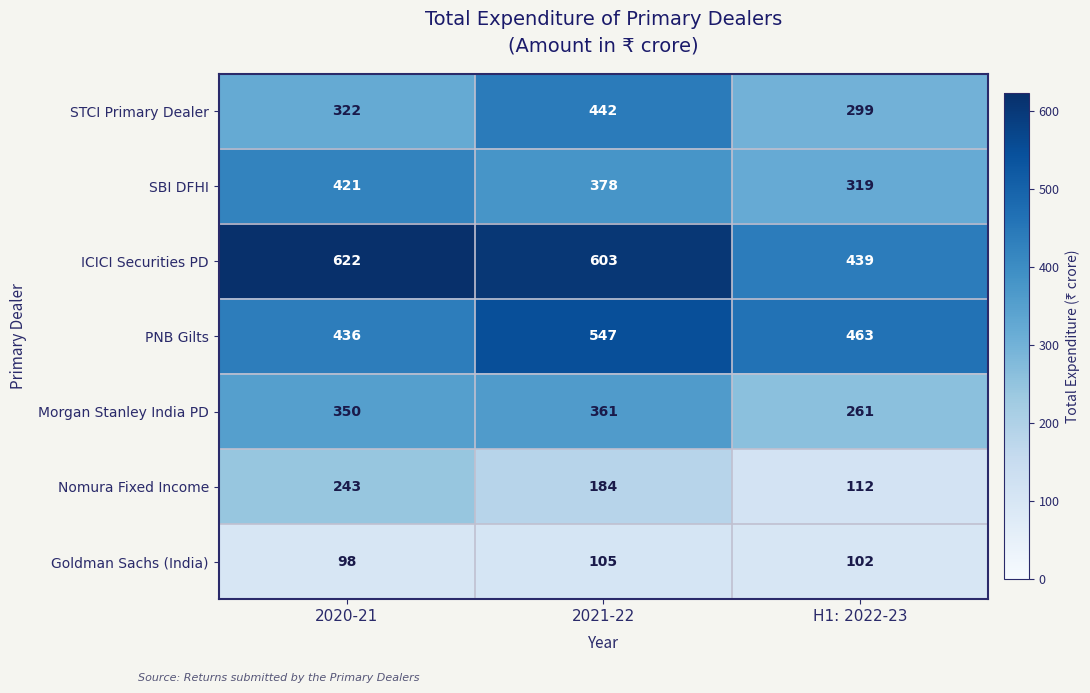

What is the lowest value of the PNB Gilts series?

436